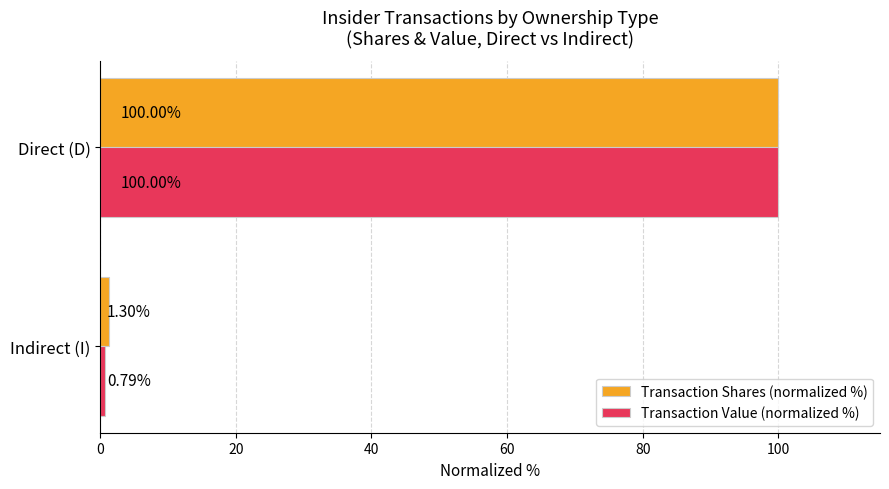

What is the average value of the Transaction Value (normalized %) series?

50.4